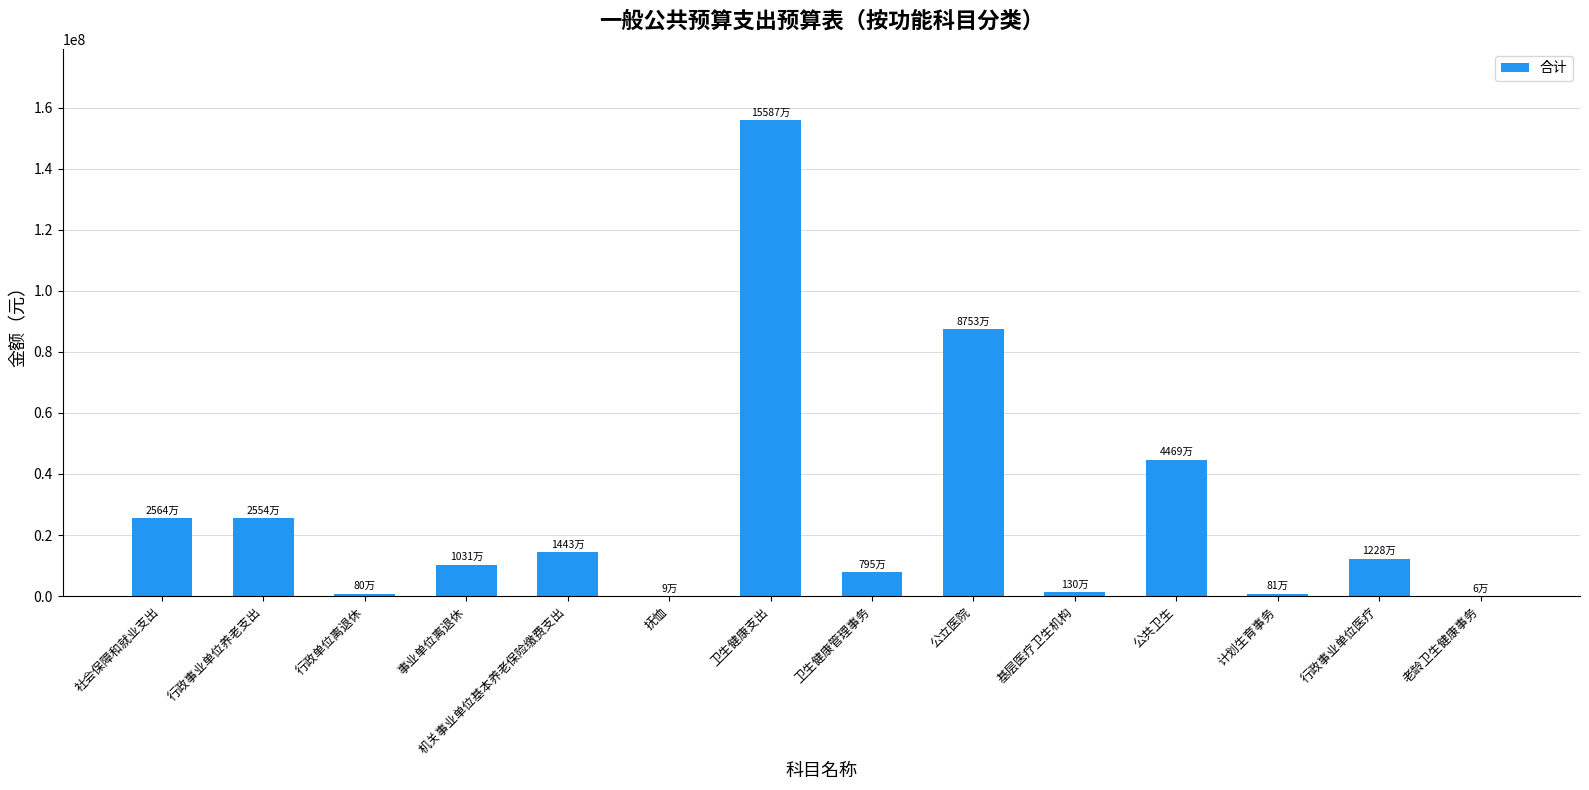

What is the ratio of the value at 公立医院 to the value at 事业单位离退休?

8.5